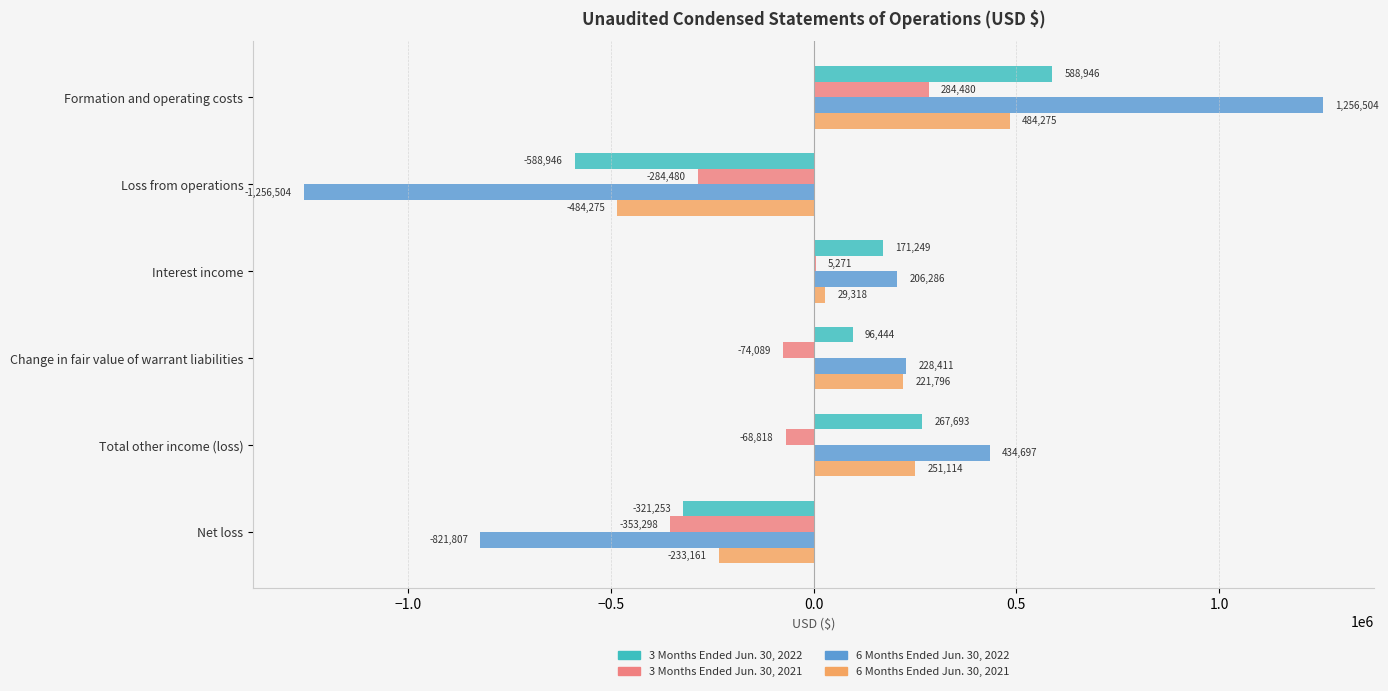

What is the sum of the 6 Months Ended Jun. 30, 2022 values at Interest income and Change in fair value of warrant liabilities?

434697